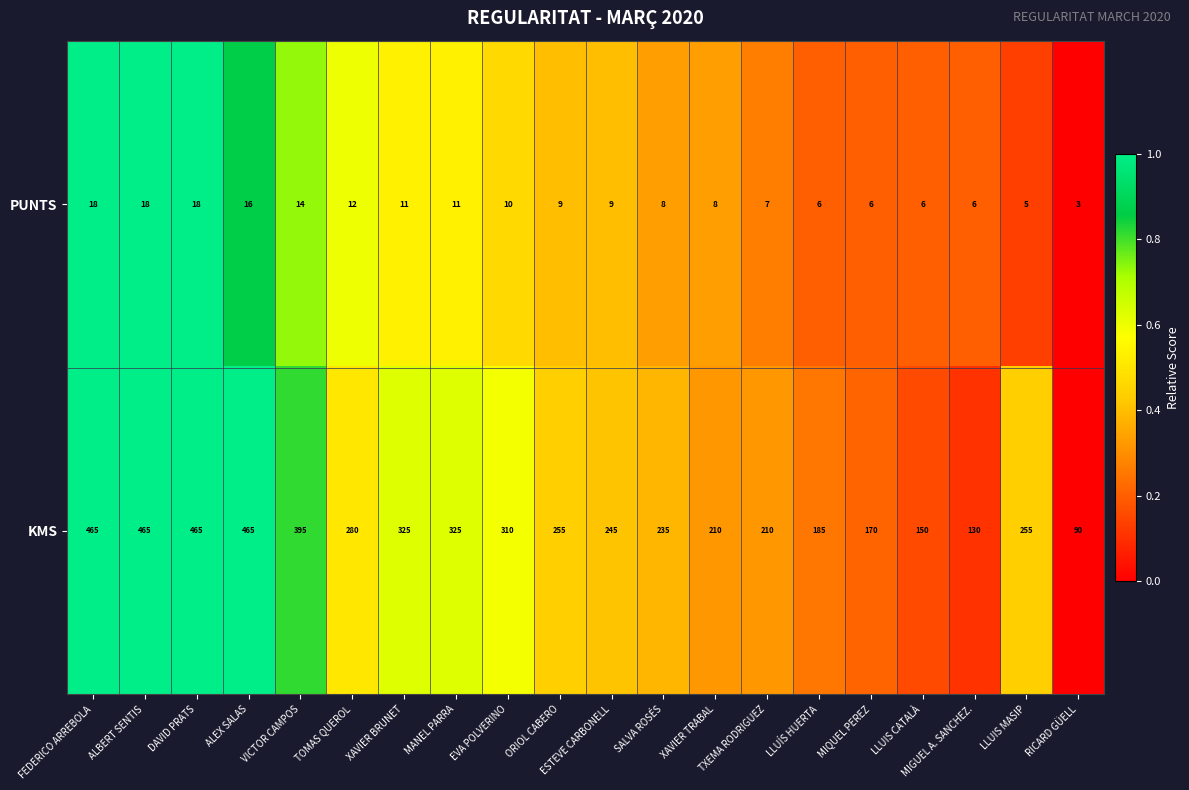

Rank the series by their maximum value, from highest to lowest.

KMS, PUNTS